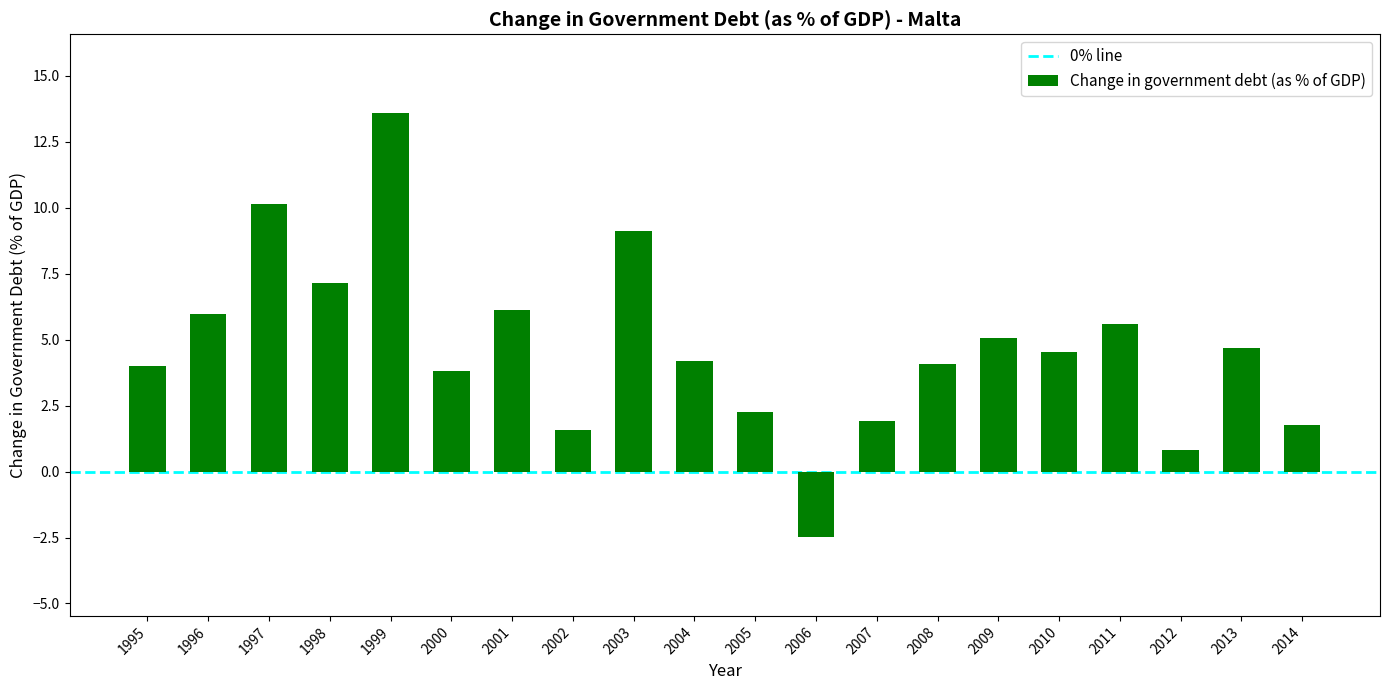

What is the sum of the values at 2011 and 1999?

19.1